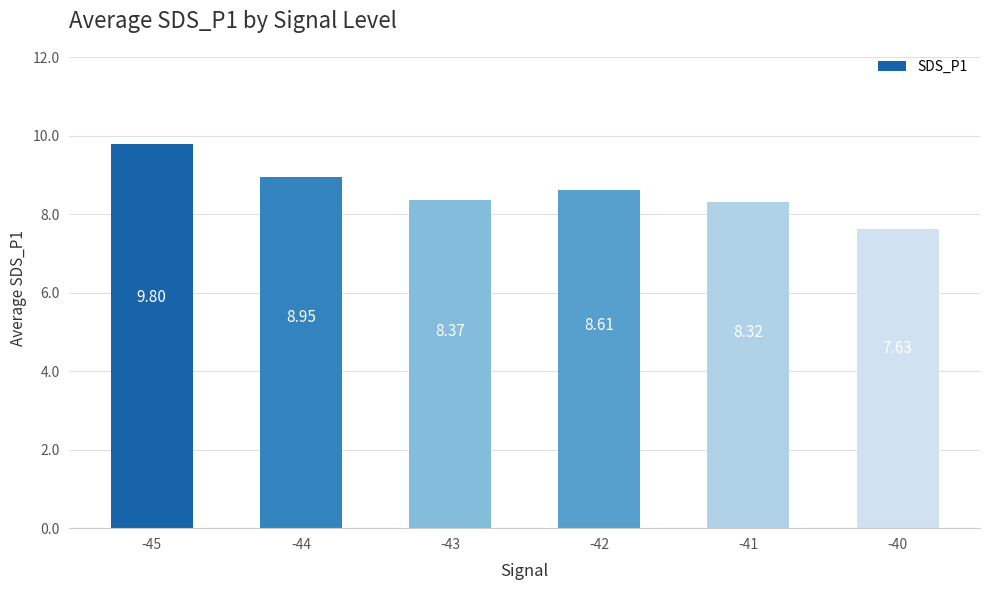

Rank the categories by value from lowest to highest.

-40, -41, -43, -42, -44, -45